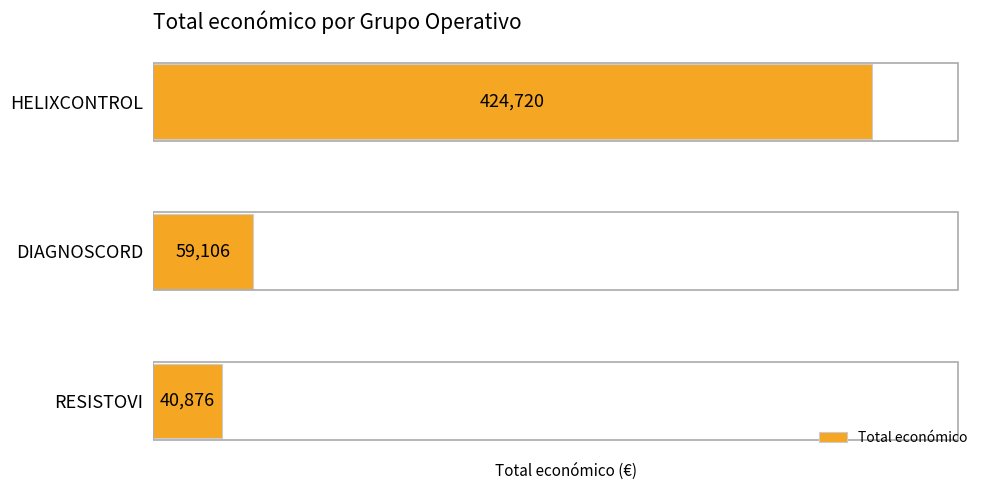

Are the bars grouped side by side (vs. stacked)?

No